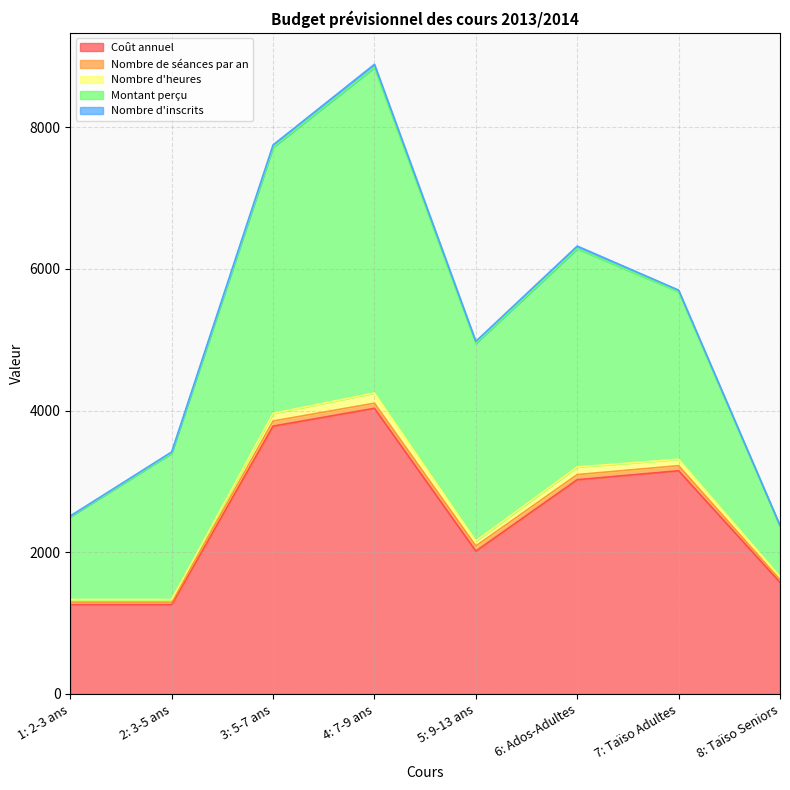

List the labels in order of Nombre d'inscrits value, largest first.

4: 7-9 ans, 6: Ados-Adultes, 3: 5-7 ans, 5: 9-13 ans, 7: Taïso Adultes, 2: 3-5 ans, 1: 2-3 ans, 8: Taïso Seniors